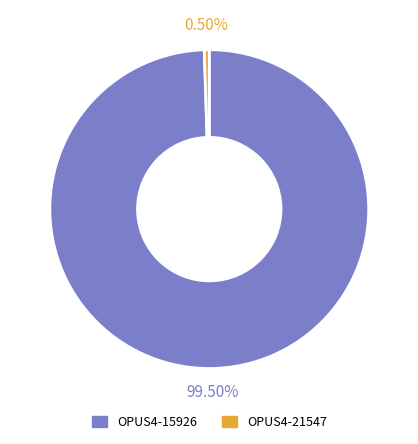

Which slice is the largest?

OPUS4-15926